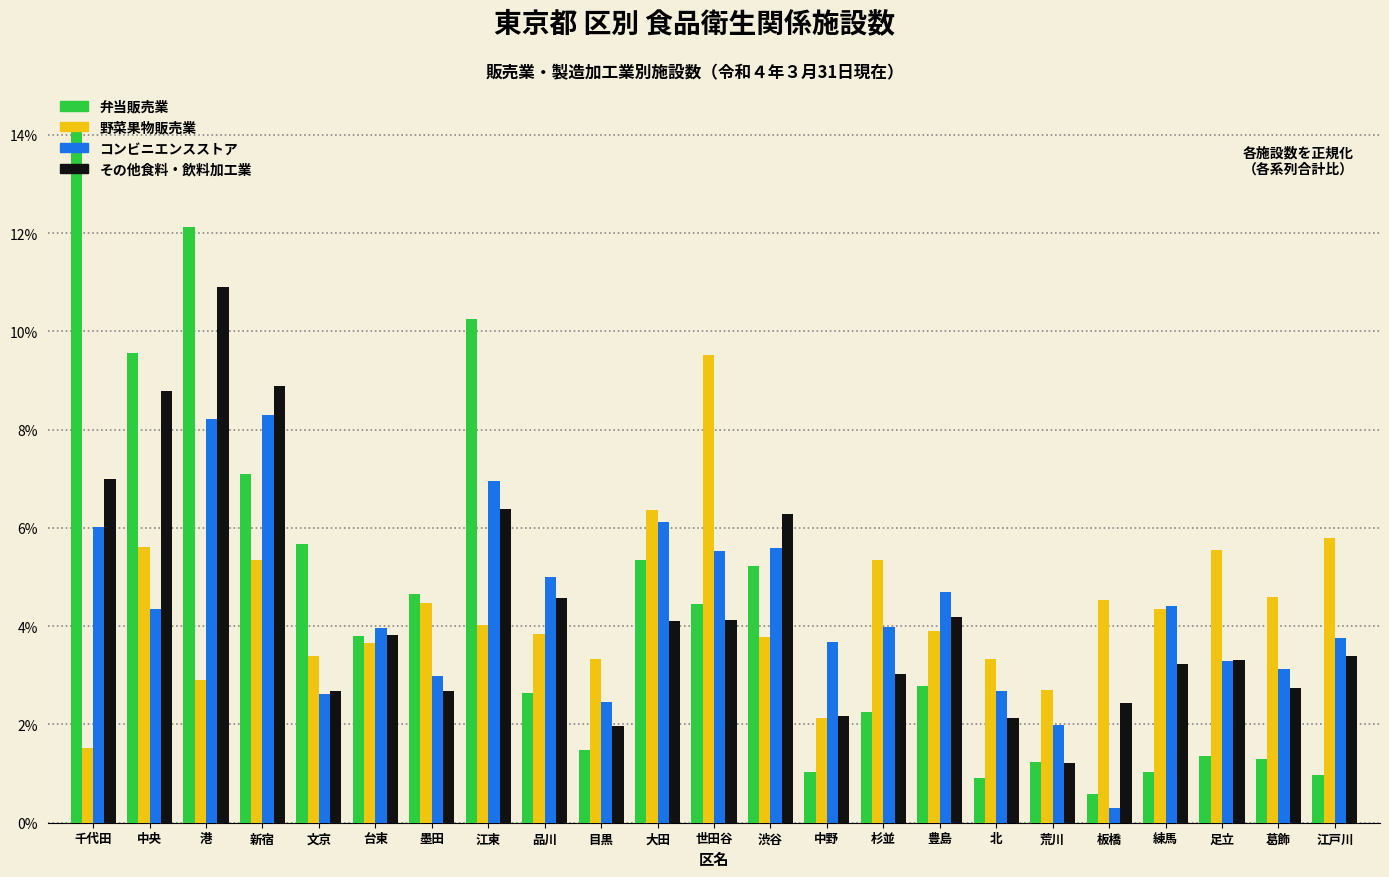

What is the total value across all series at 新宿?

29.6